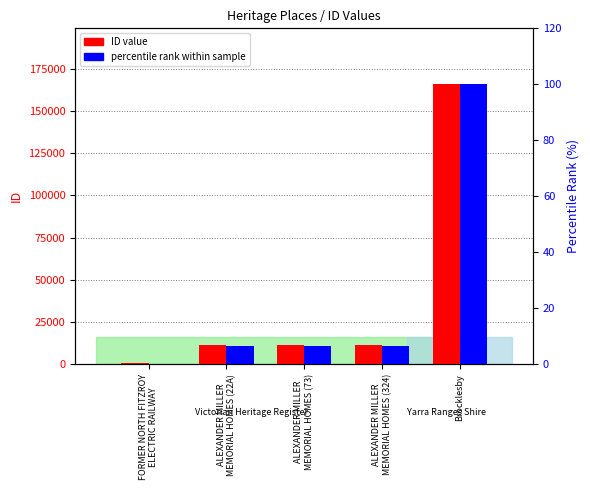

What is the sum of all percentile rank within sample values?

119.3